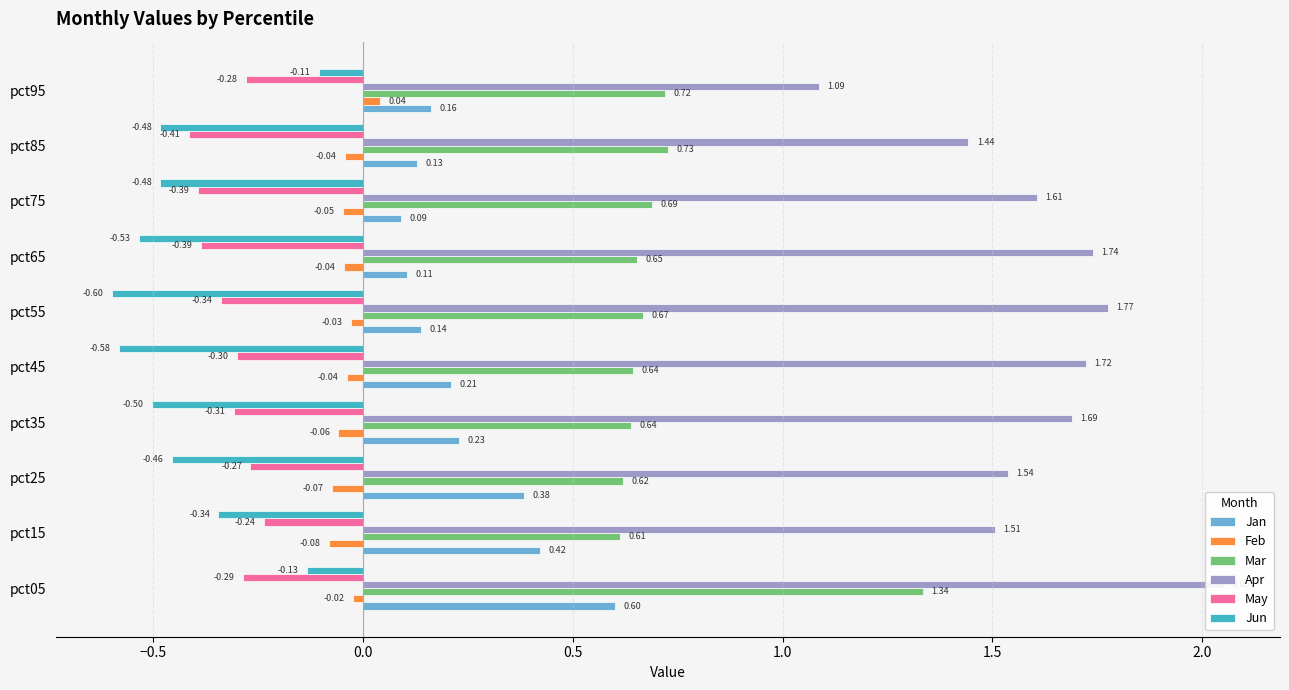

How many distinct data groups are displayed?

6